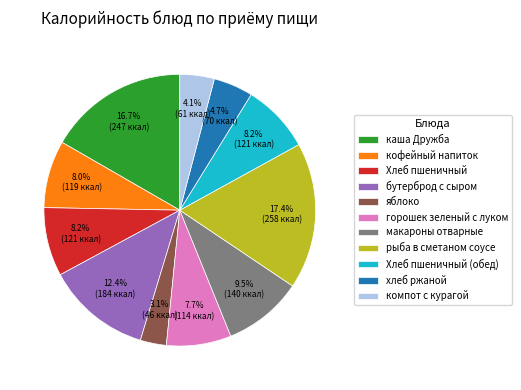

To the nearest percent, what portion does кофейный напиток represent?

8%